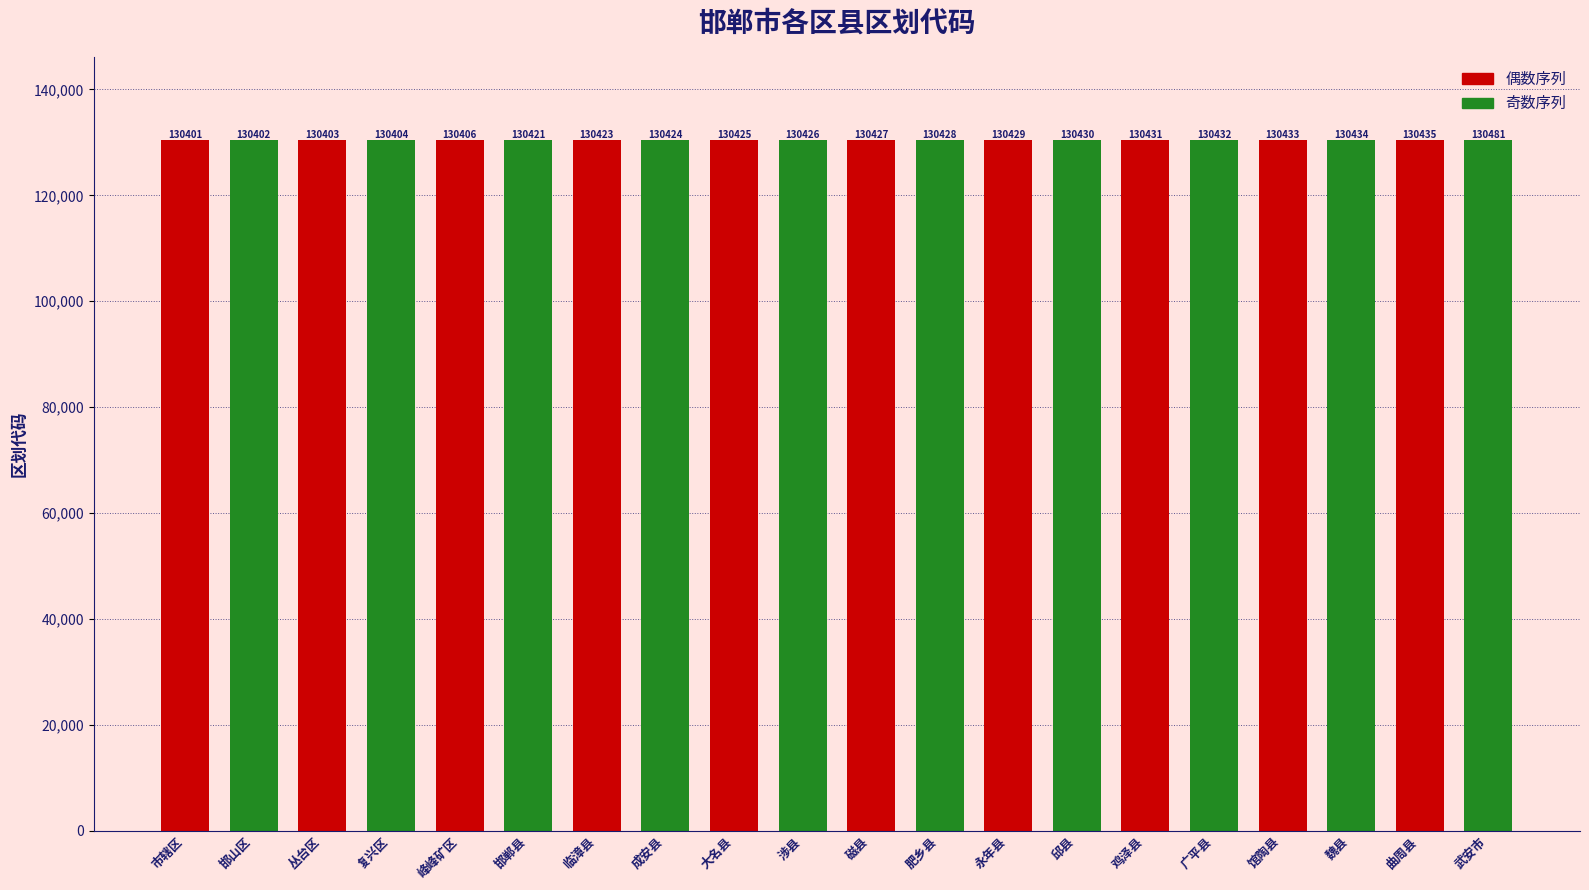

What is the sum of all values?

2608495